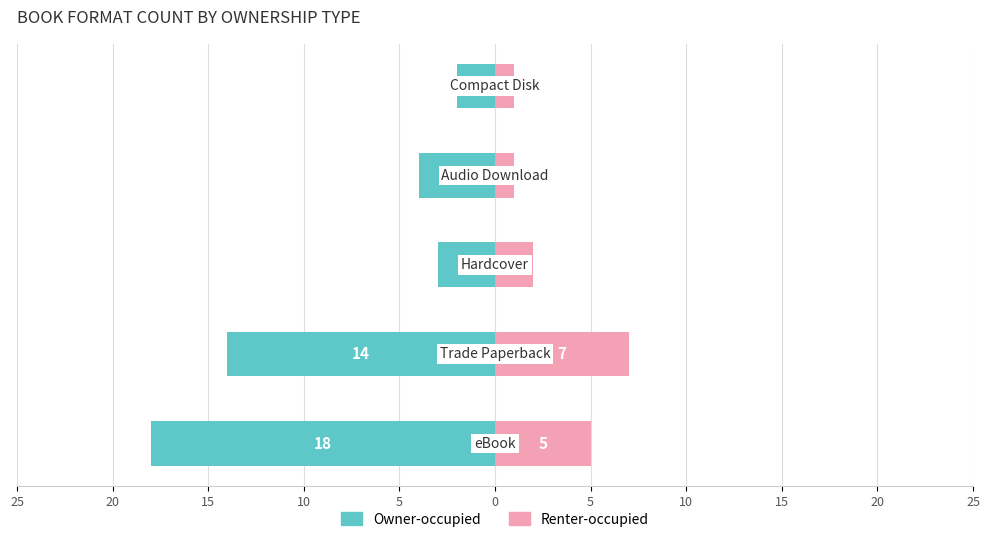

How many groups of bars are there?

5